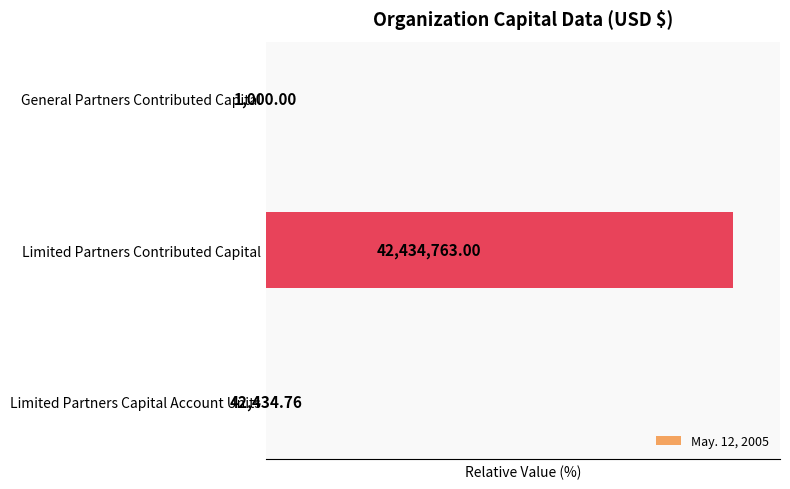

List the labels in order of value, smallest first.

2, 0, 1